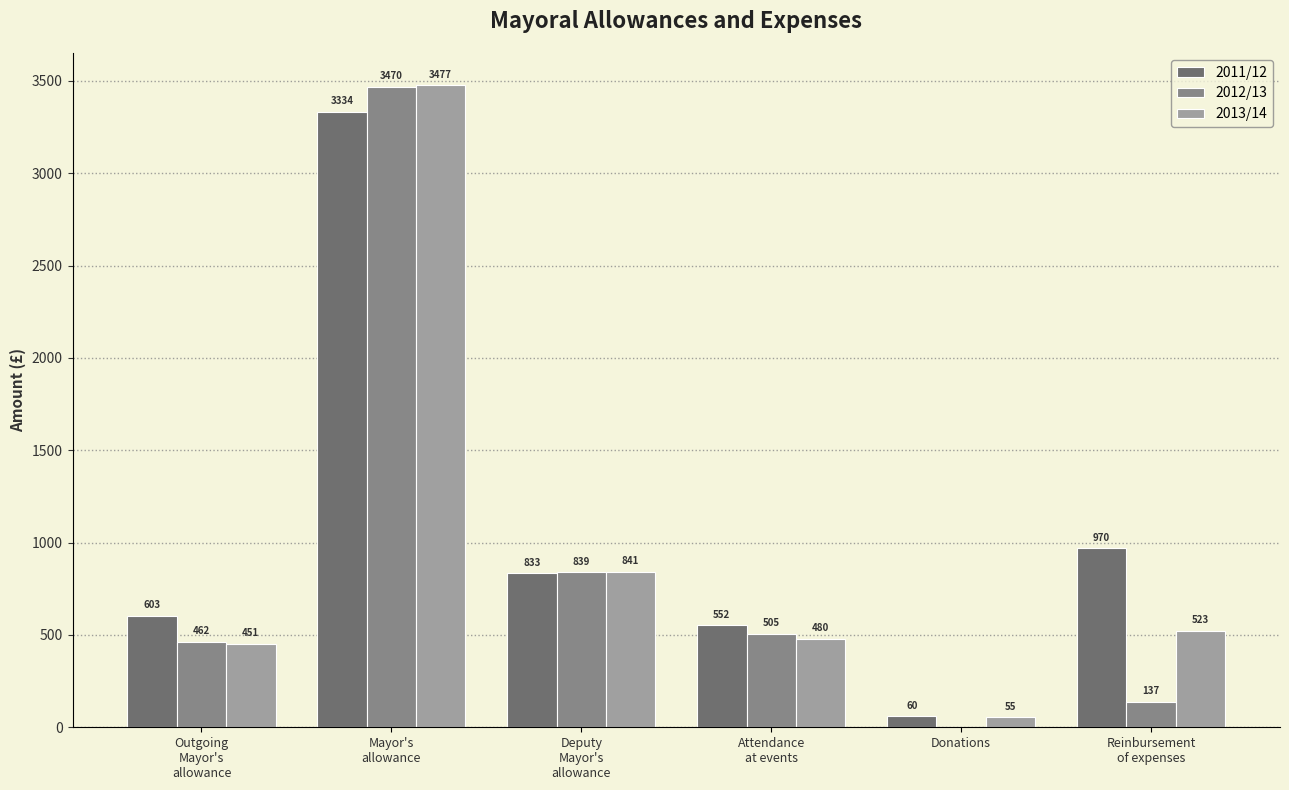

At which label is 2012/13 closest to 1734?

Deputy
Mayor's
allowance